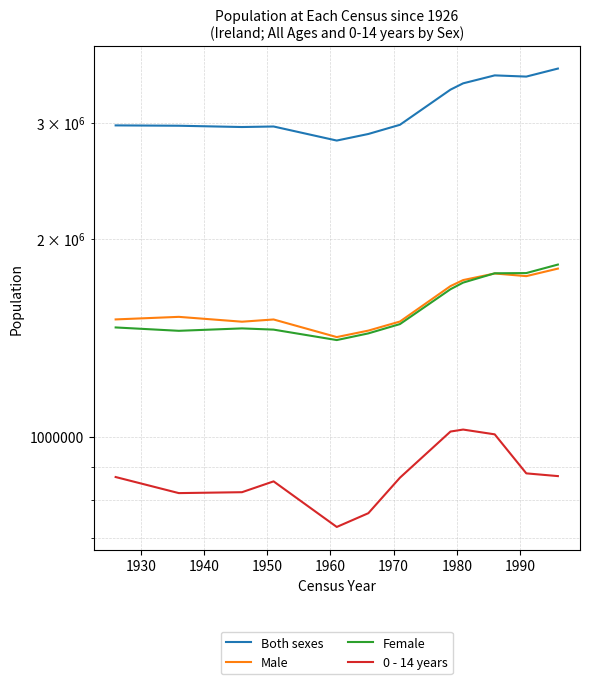

Which series has the widest spread of values?

Both sexes